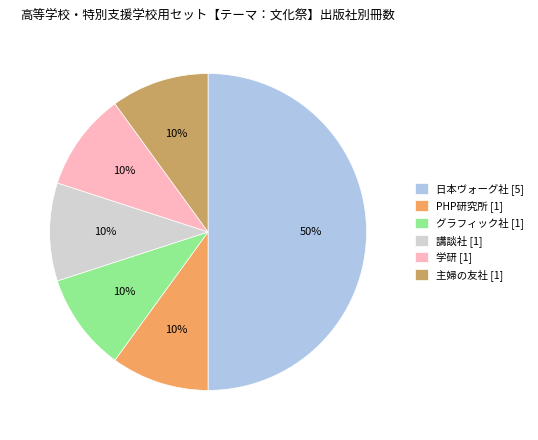

Which has a higher value, 学研 [1] or 日本ヴォーグ社 [5]?

日本ヴォーグ社 [5]